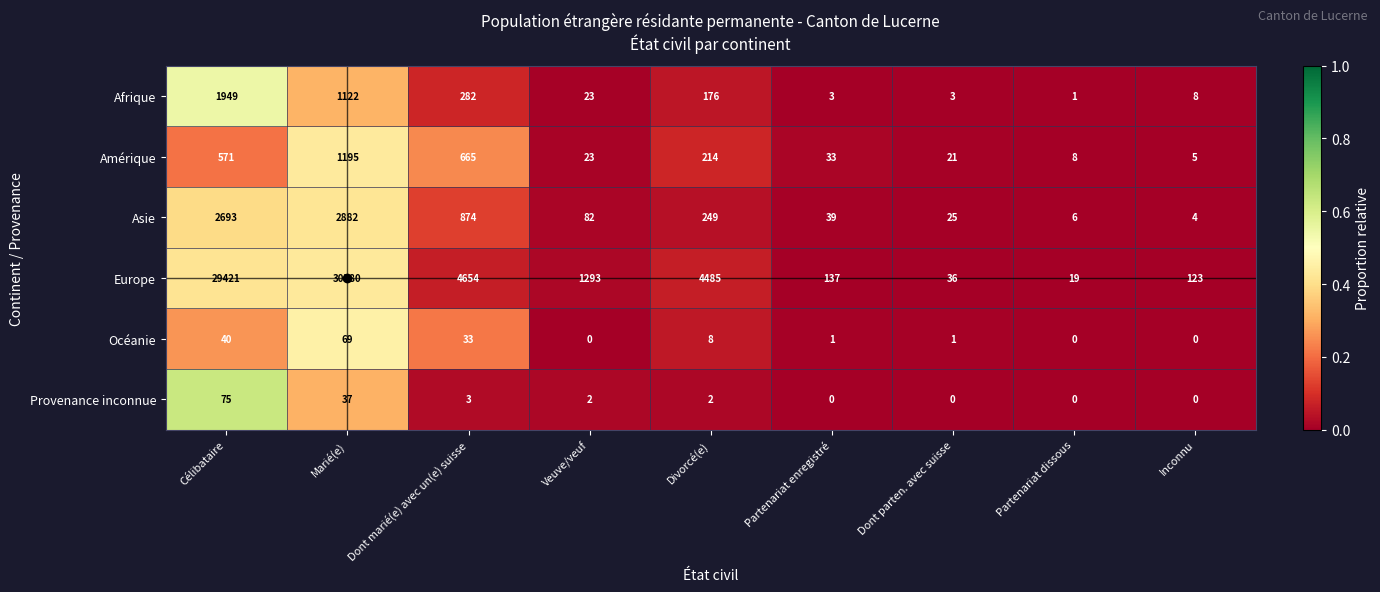

Which series has the largest total across all categories?

Europe